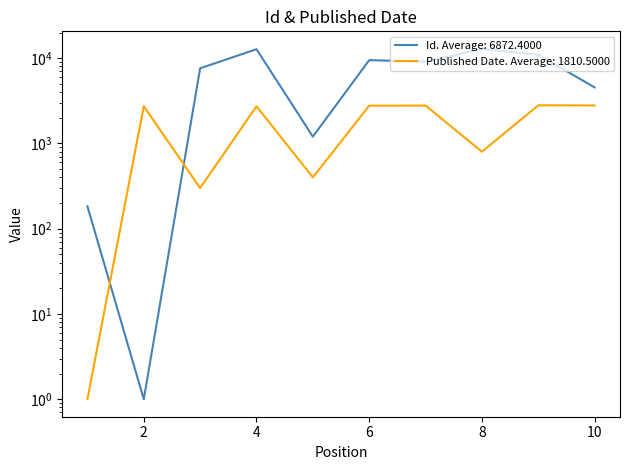

What is the value of the Id point at the 3rd from the left?

7613